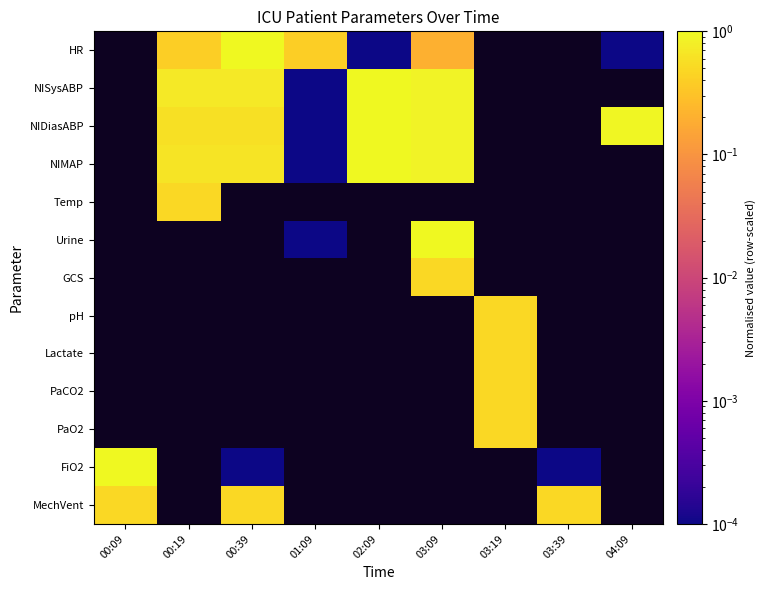

Count the number of data series in this chart.

13